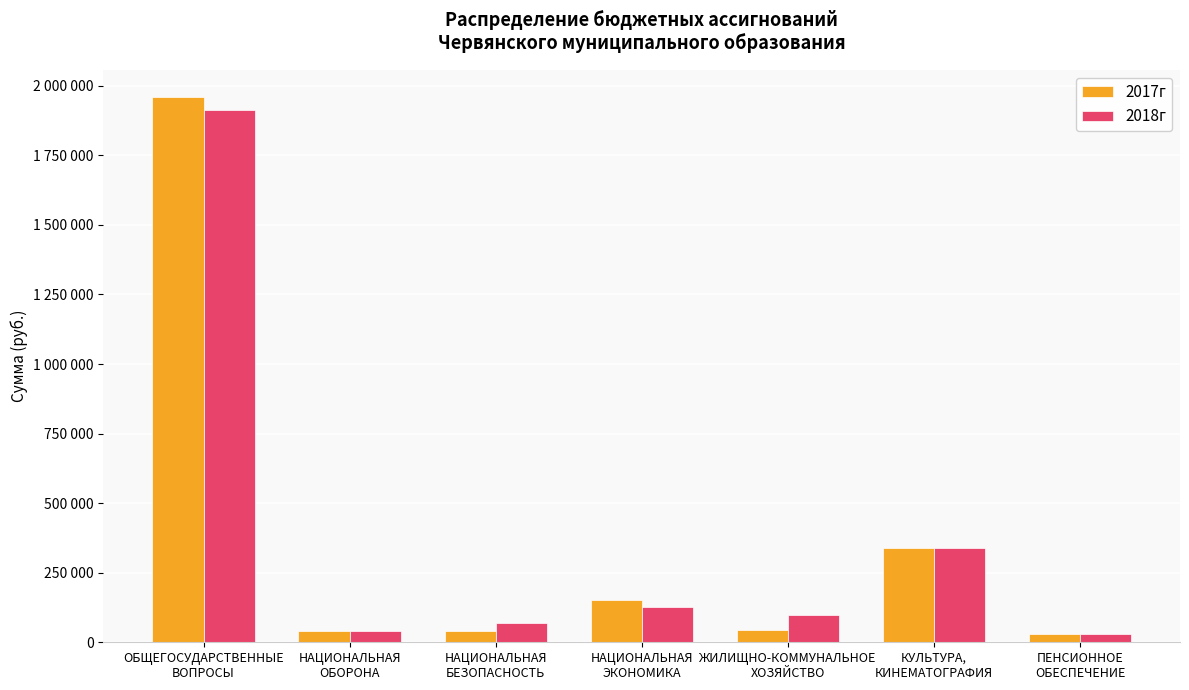

Are the bars grouped side by side (vs. stacked)?

Yes